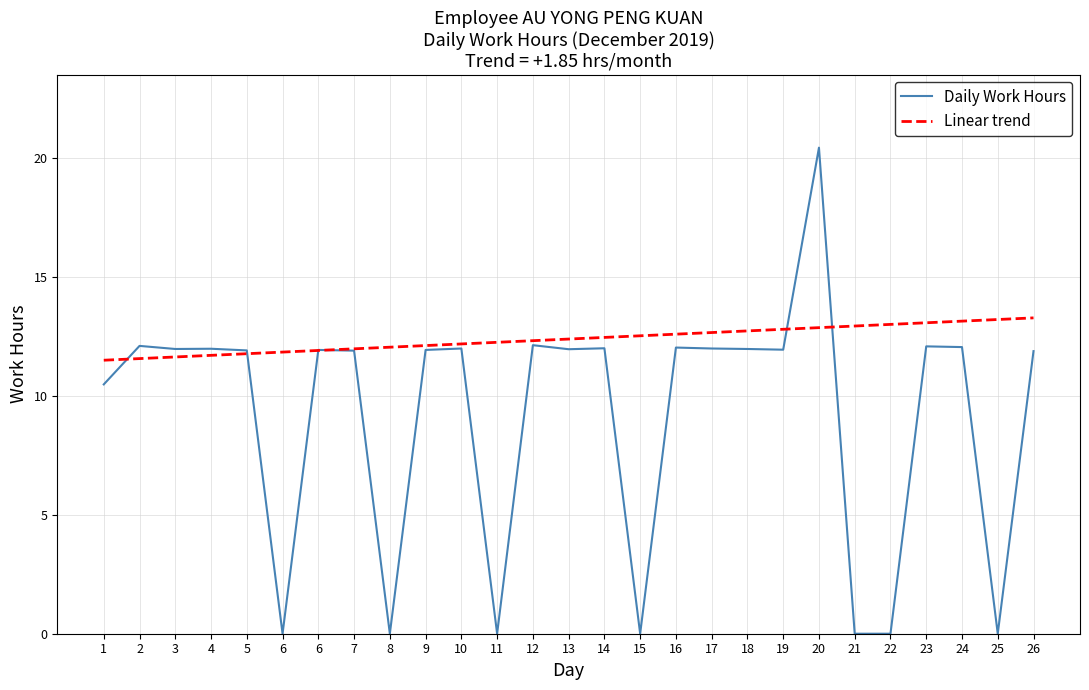

Where is Linear trend nearest to the value 12?

7